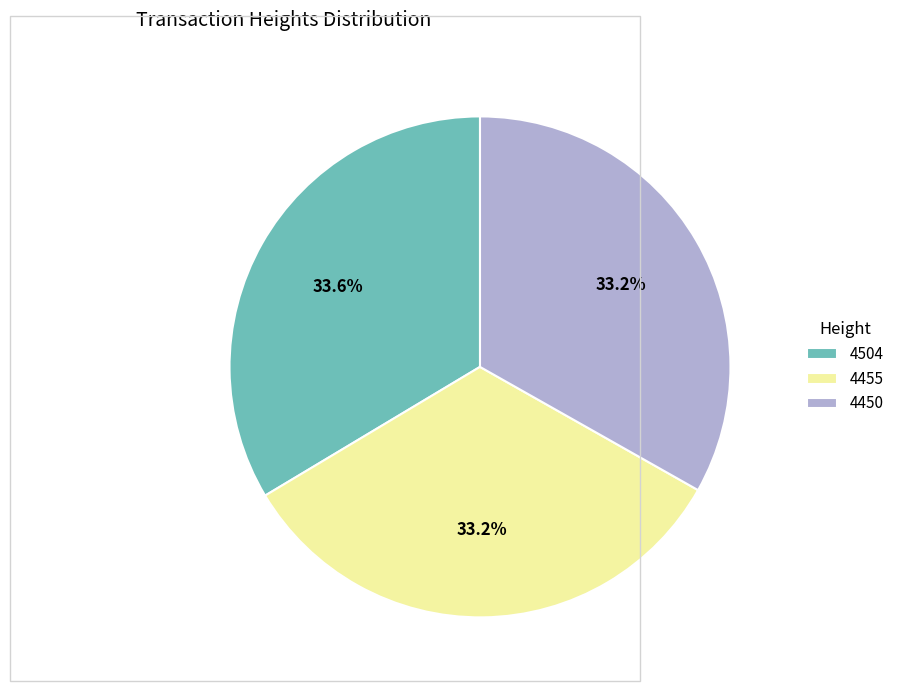

Is 4504 the majority of the pie?

No